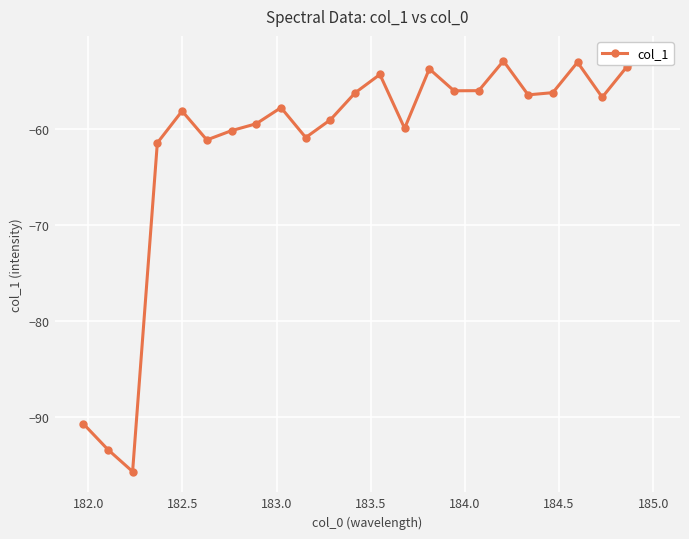

What is the difference between the second highest and second lowest values?

40.5